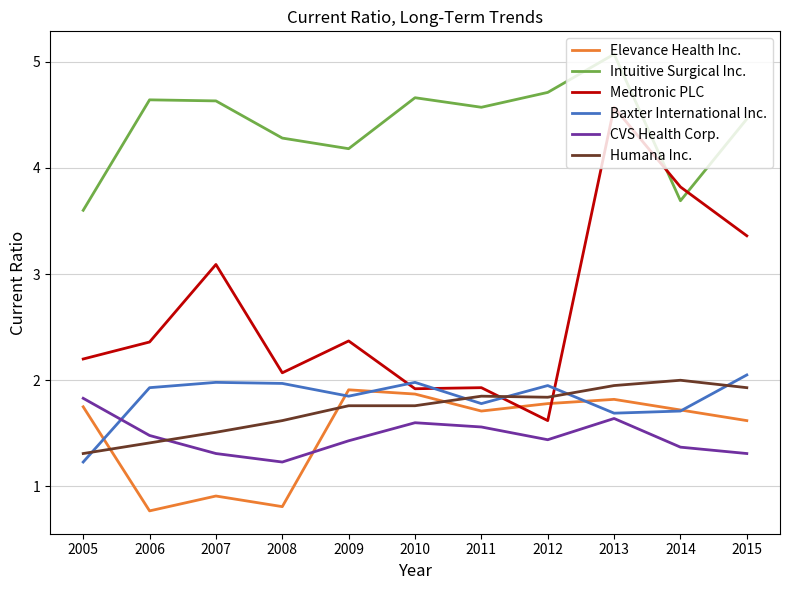

Which series has the largest total across all categories?

Intuitive Surgical Inc.